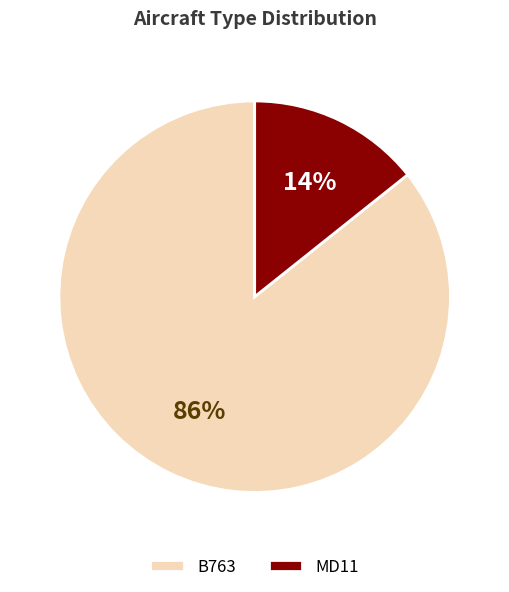

To the nearest percent, what is the combined percentage of MD11 and B763?

100%